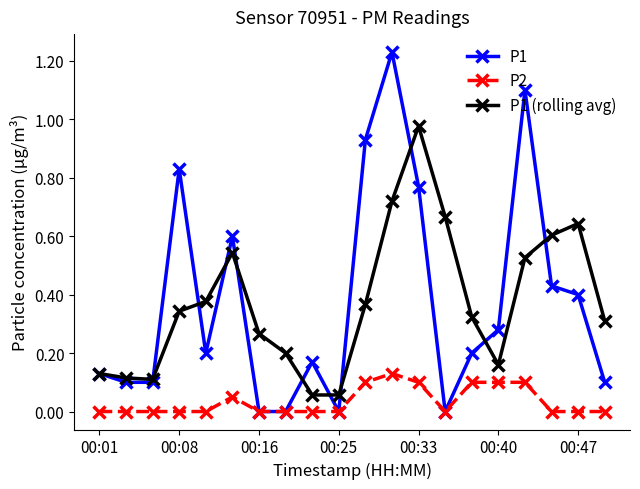

Which series has the largest range (max minus min)?

P1